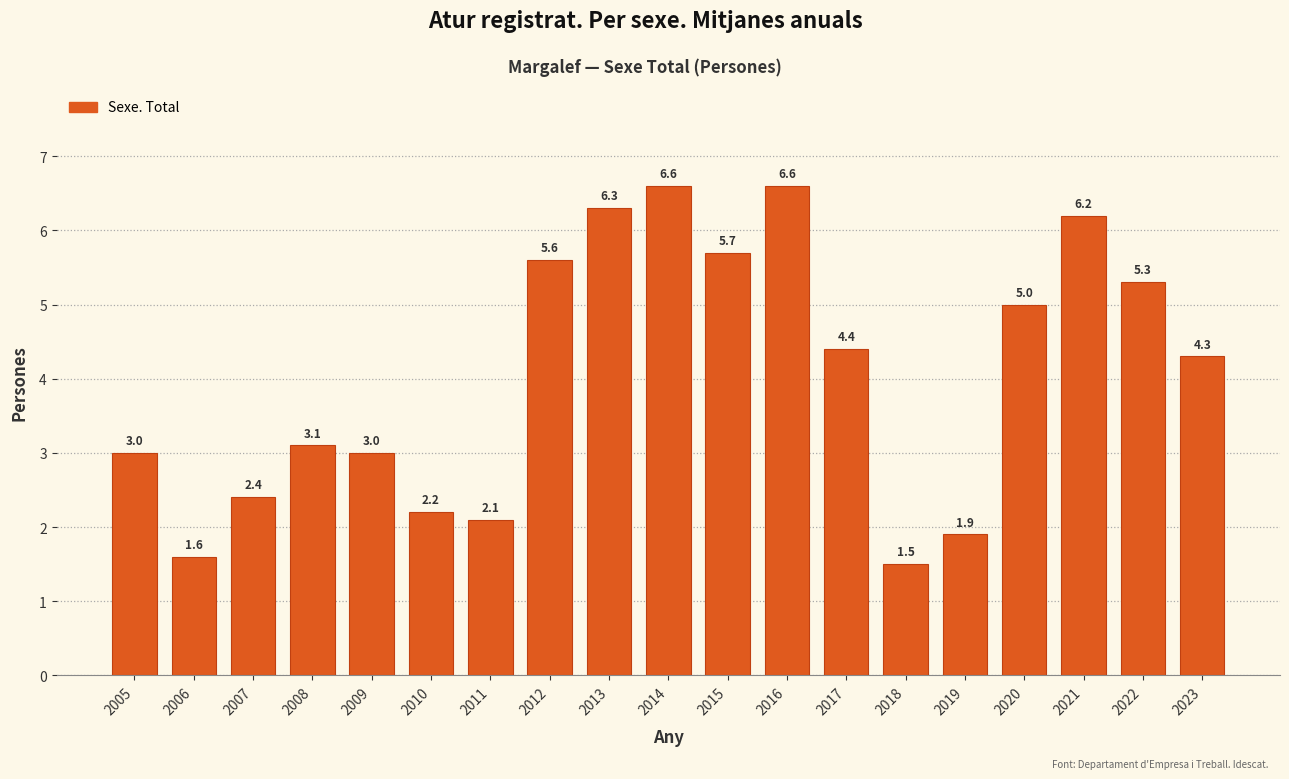

Reading left to right, extract all data points from this chart.

2005=3.0	2006=1.6	2007=2.4	2008=3.1	2009=3.0	2010=2.2	2011=2.1	2012=5.6	2013=6.3	2014=6.6	2015=5.7	2016=6.6	2017=4.4	2018=1.5	2019=1.9	2020=5.0	2021=6.2	2022=5.3	2023=4.3